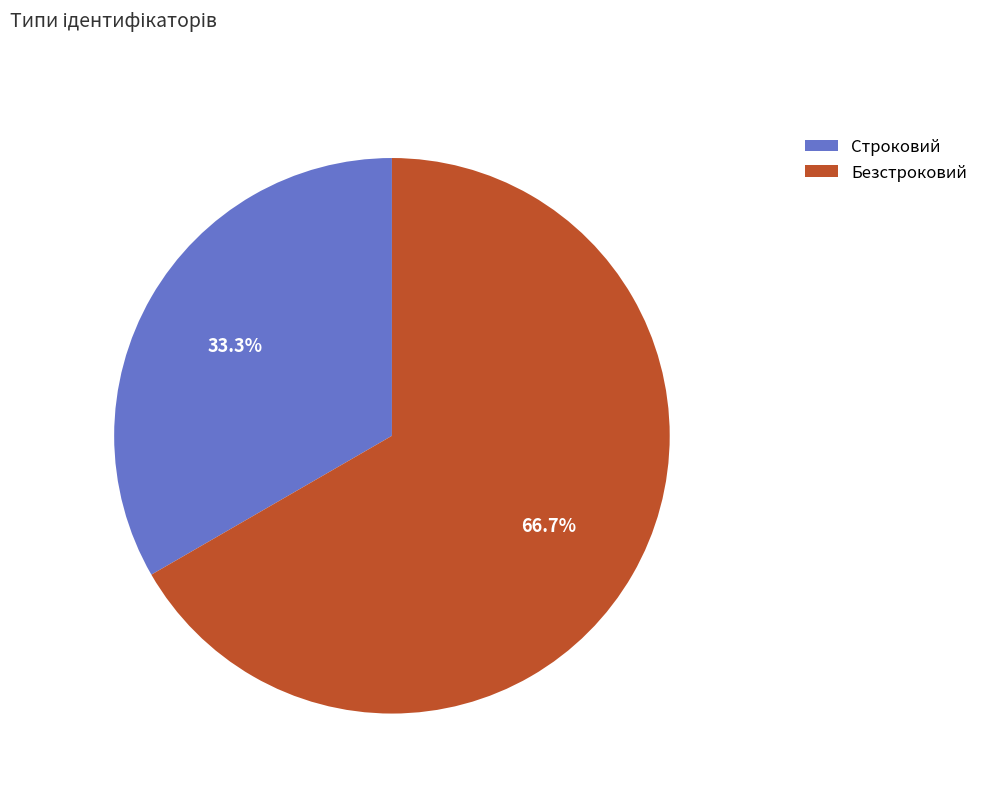

Which slice is the smallest?

Строковий